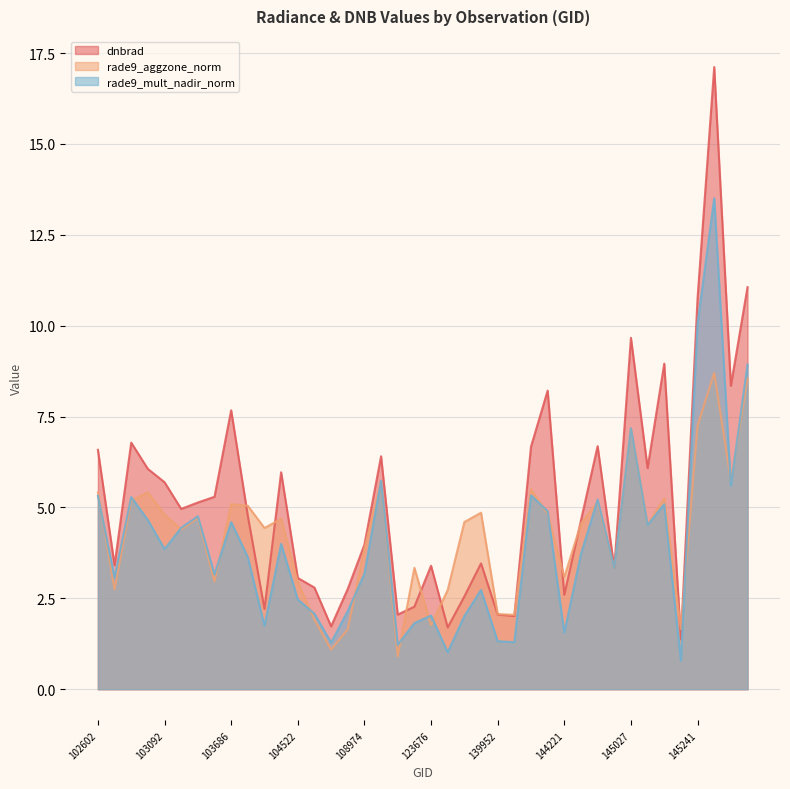

In rade9_aggzone_norm, how many points are lower than both neighbors (excluding endpoints)?

13